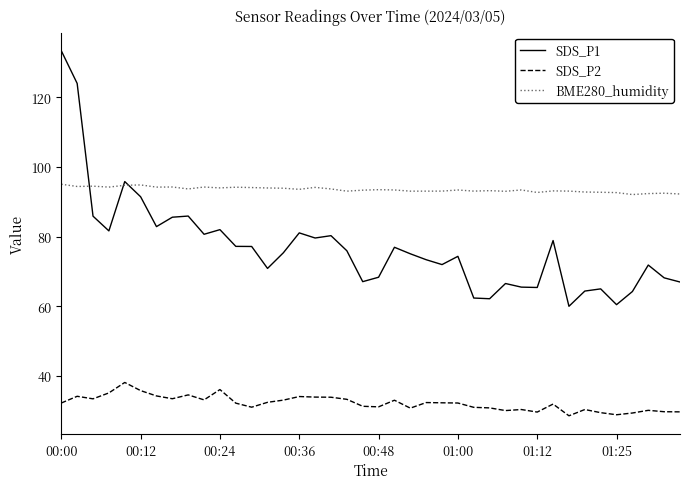

Count the number of data series in this chart.

3